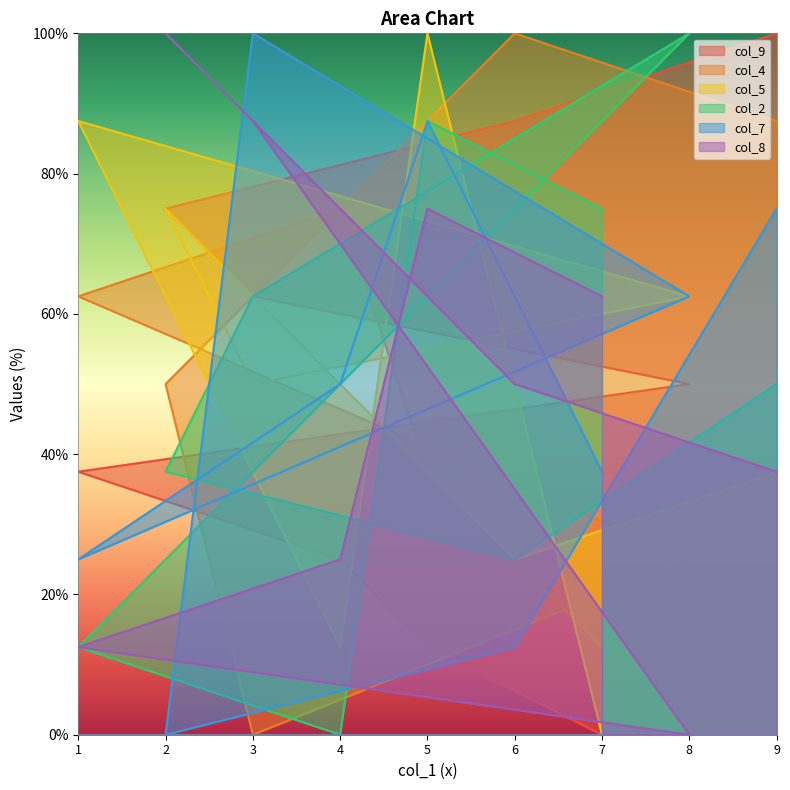

At which label is col_5 closest to 50?

3